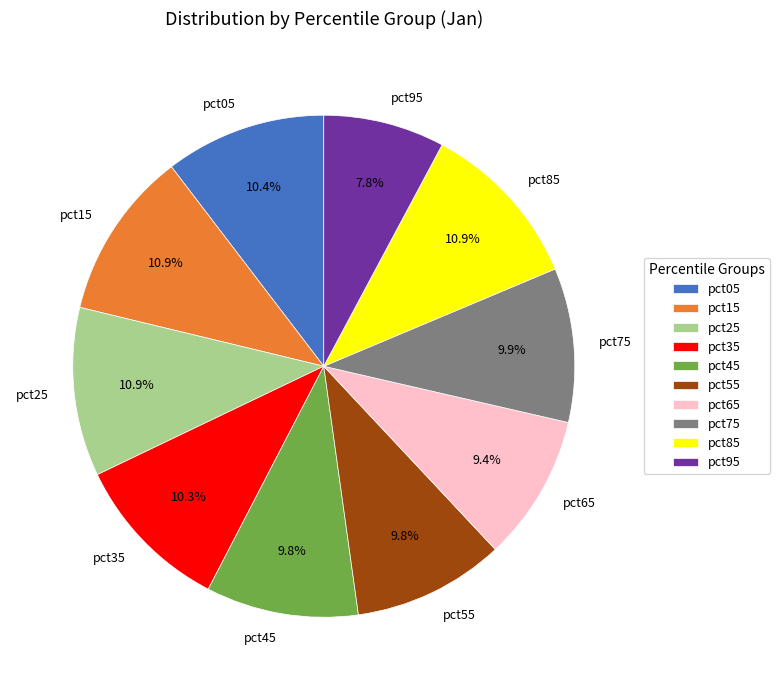

To the nearest percent, what portion does pct25 represent?

11%